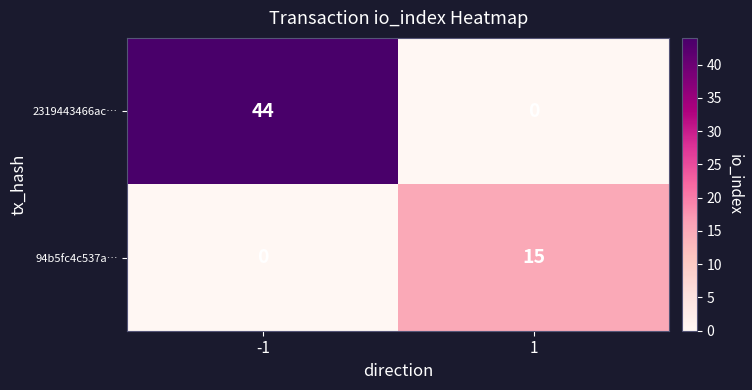

The 2319443466ac… series shows 22 at 1. True or false?

False